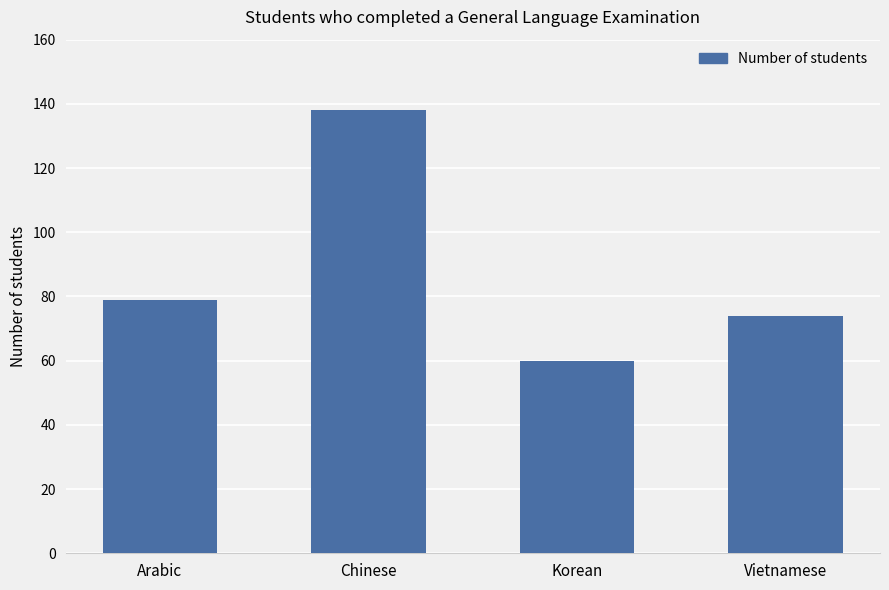

Where is the data nearest to the value 99?

Arabic